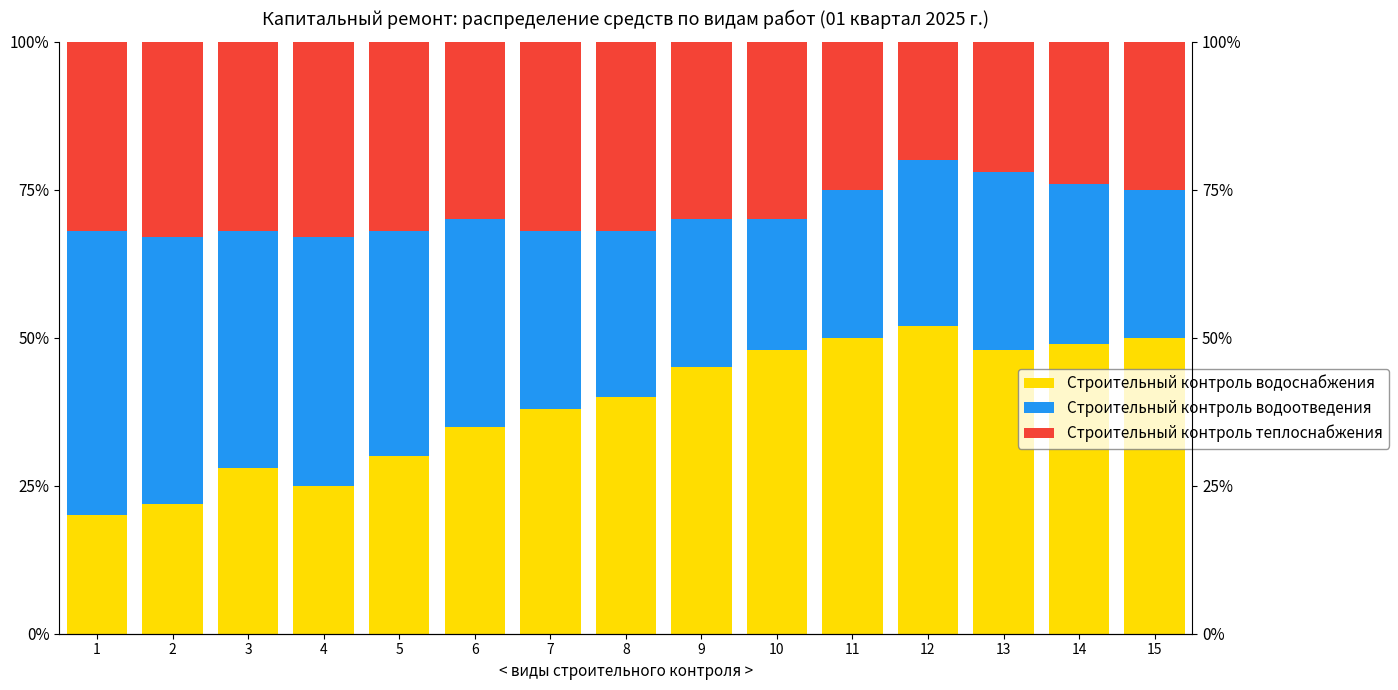

What is the difference between the second highest and second lowest values in the Строительный контроль теплоснабжения series?

11